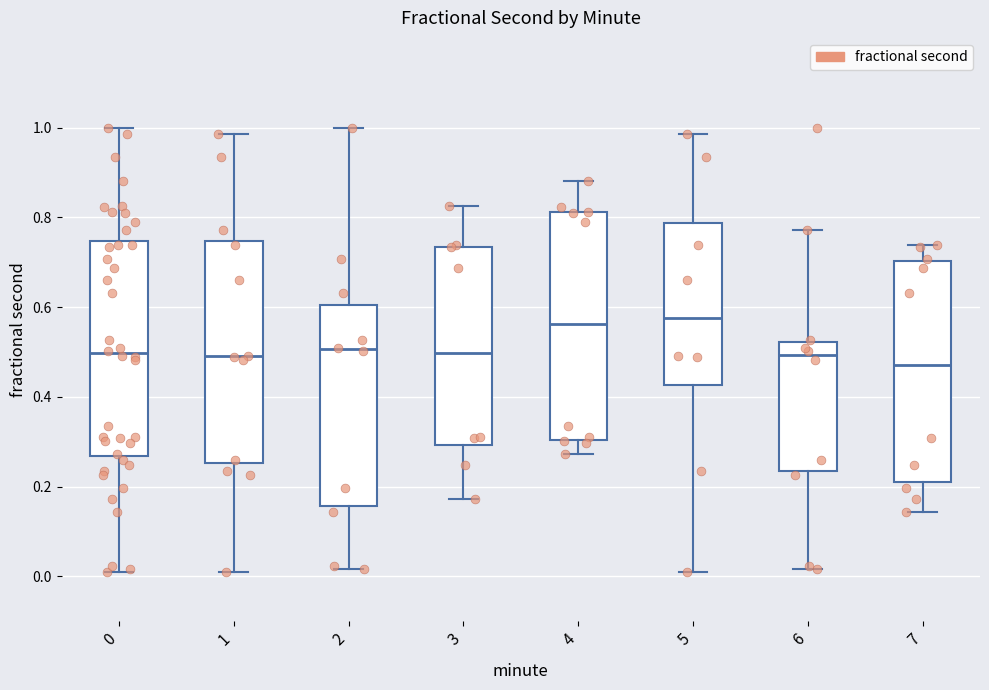

Reading left to right, read every box against the y-axis: the position of its median line, the range the box covers, and the ends of its whiskers. The values are not printed on the chart, so give them approximately, as read against the axis.

0: median 0.50, box 0.26 to 0.74, whiskers 0.02 to 1.00
1: median 0.50, box 0.26 to 0.74, whiskers 0.02 to 0.98
2: median 0.50, box 0.16 to 0.60, whiskers 0.02 to 1.00
3: median 0.50, box 0.30 to 0.74, whiskers 0.18 to 0.82
4: median 0.56, box 0.30 to 0.82, whiskers 0.28 to 0.88
5: median 0.58, box 0.42 to 0.78, whiskers 0.02 to 0.98
6: median 0.50, box 0.24 to 0.52, whiskers 0.02 to 0.78
7: median 0.48, box 0.20 to 0.70, whiskers 0.14 to 0.74